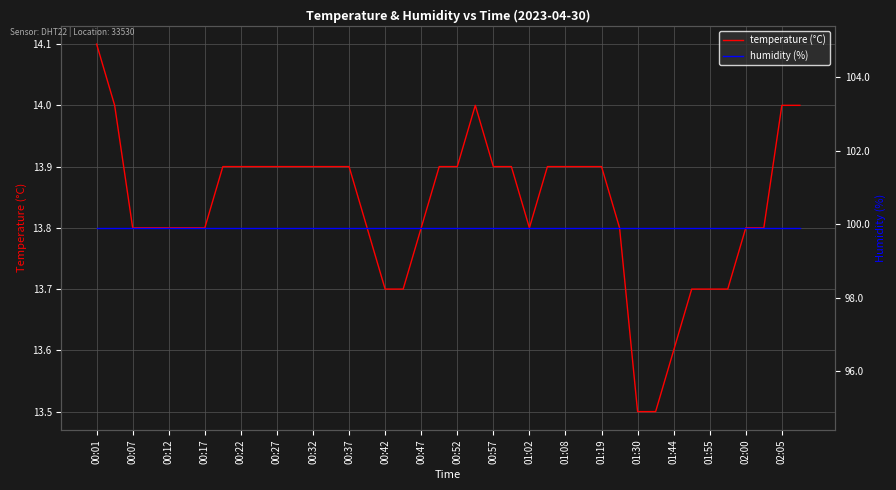

At which category is the sum across all series the highest?

00:01